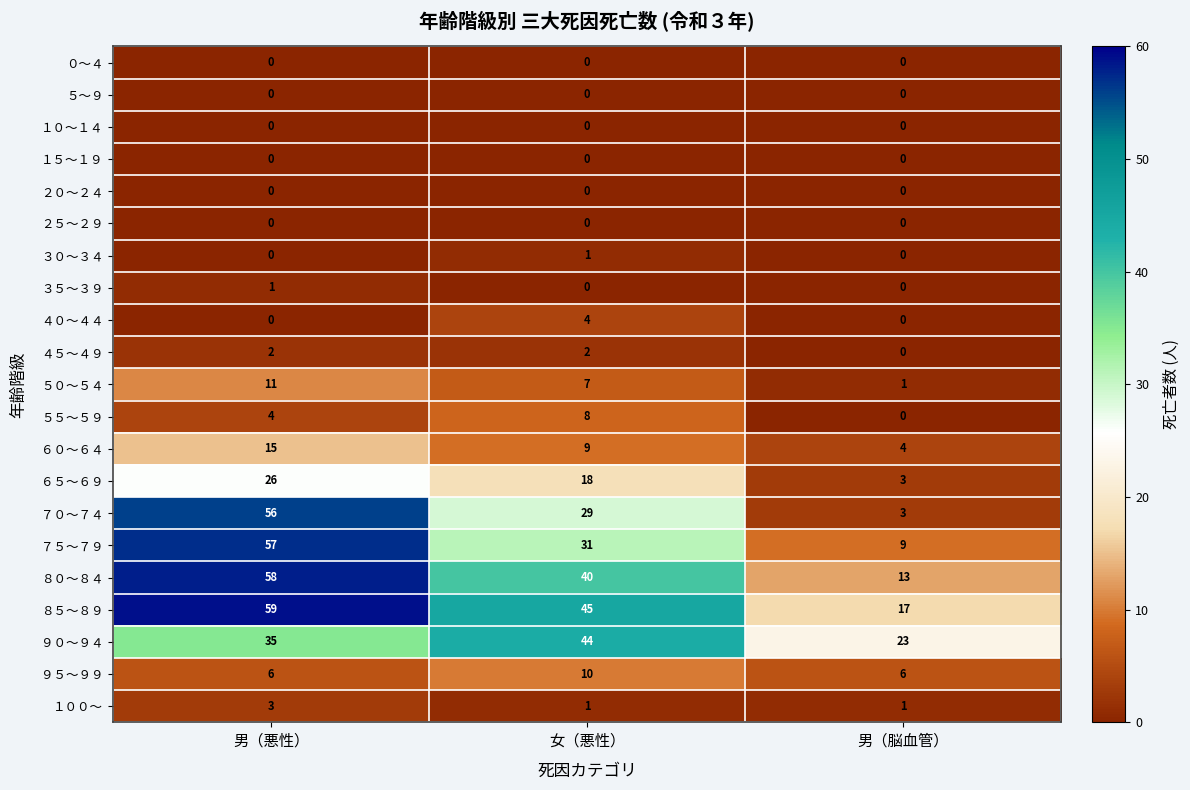

Which category has the highest value in the ９０～９４ series?

女（悪性）